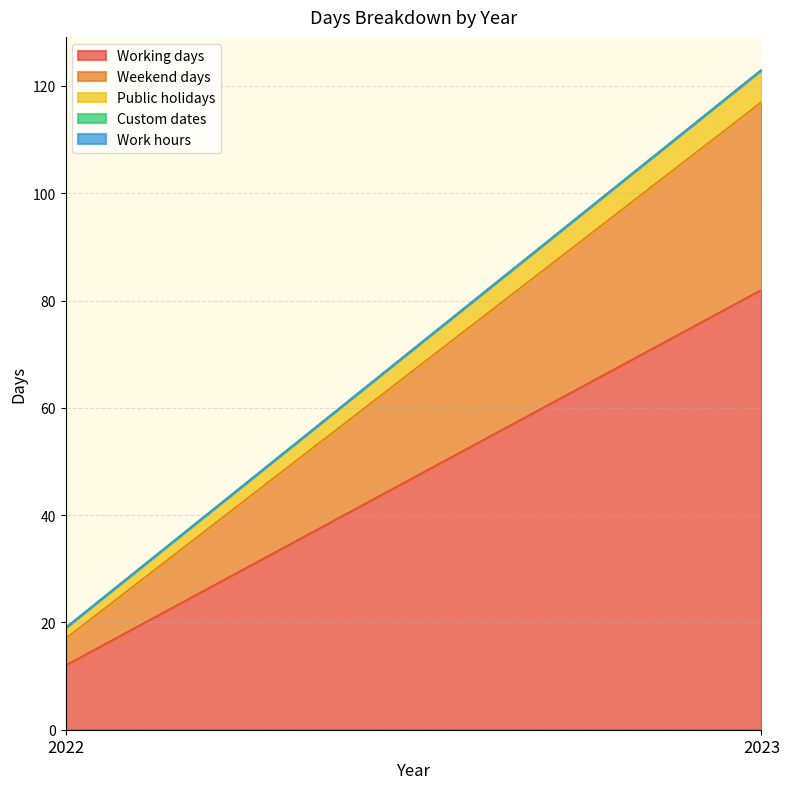

What is the value of the Weekend days point at the 2nd from the left?

35